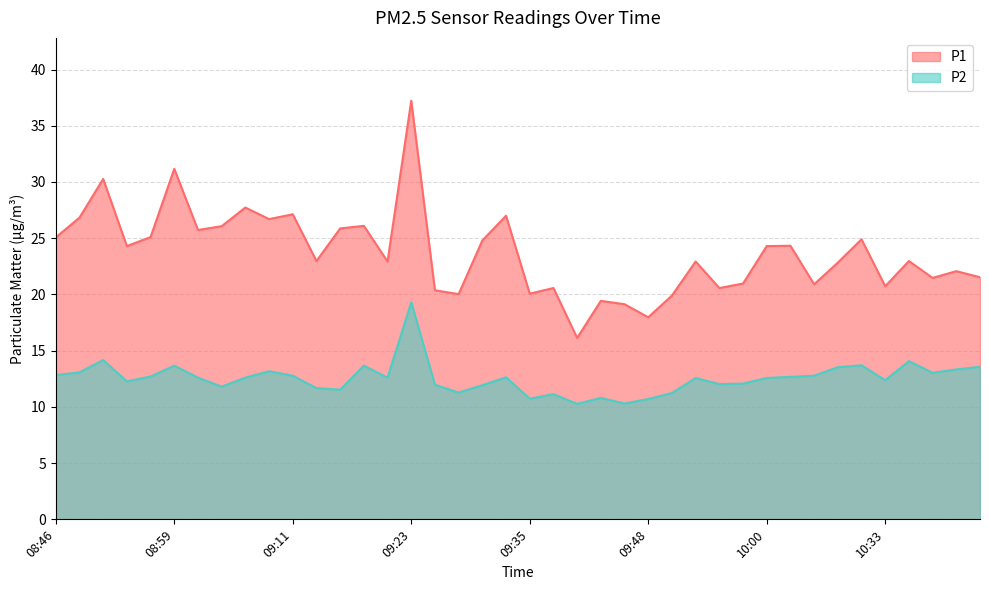

Is it true that P2 equals 4.1 at 09:38?

False